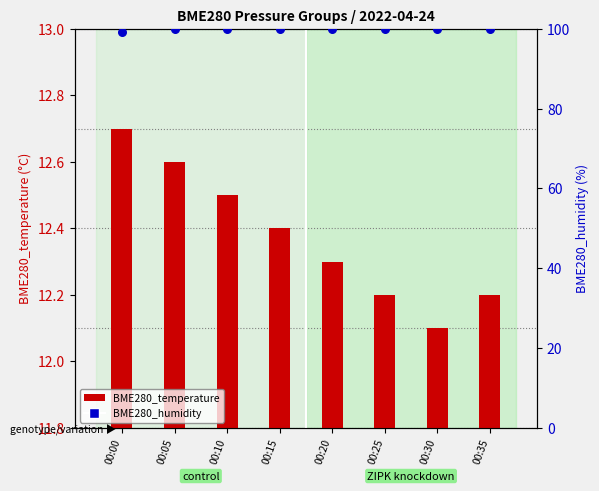

Which series contains the highest Y value?

BME280_humidity